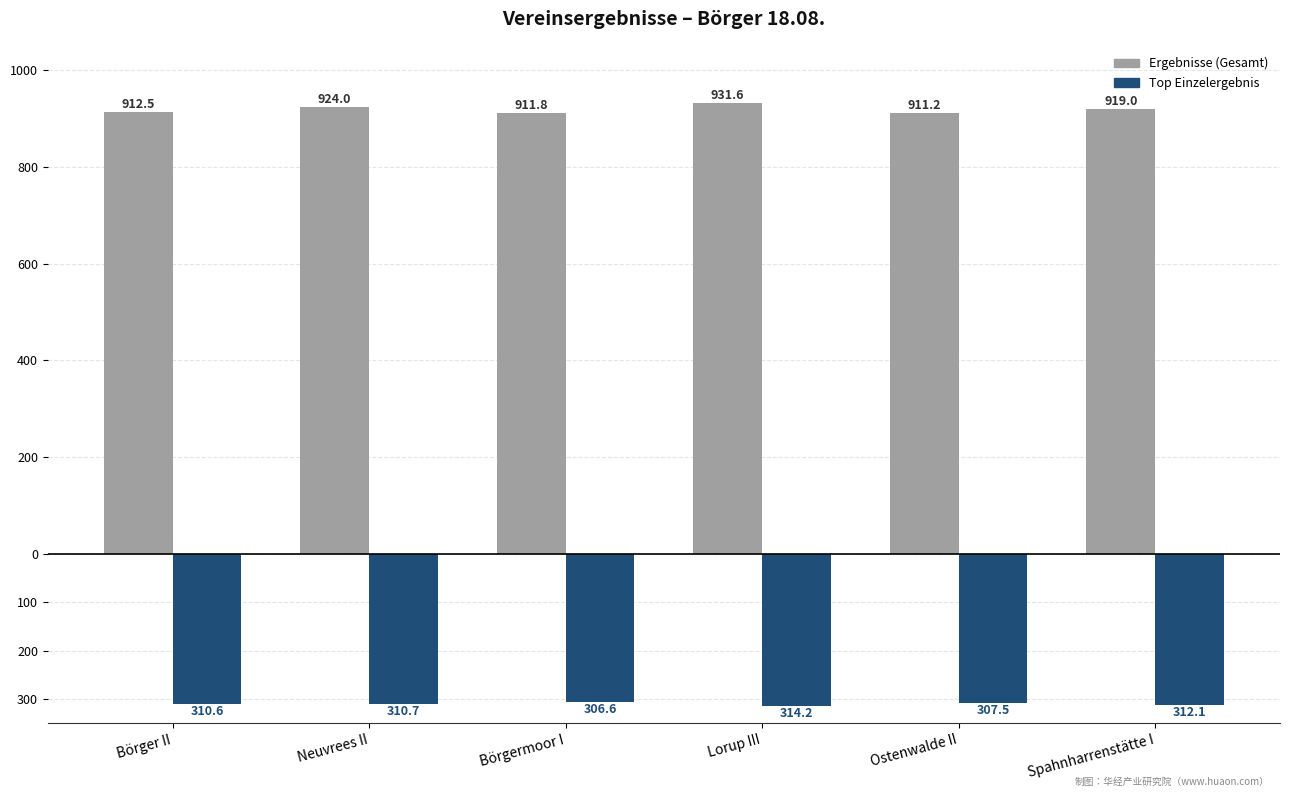

Reading left to right, extract all data points from this chart.

Ergebnisse (Gesamt): 912.5	924.0	911.8	931.6	911.2	919.0
Top Einzelergebnis: -310.6	-310.7	-306.6	-314.2	-307.5	-312.1